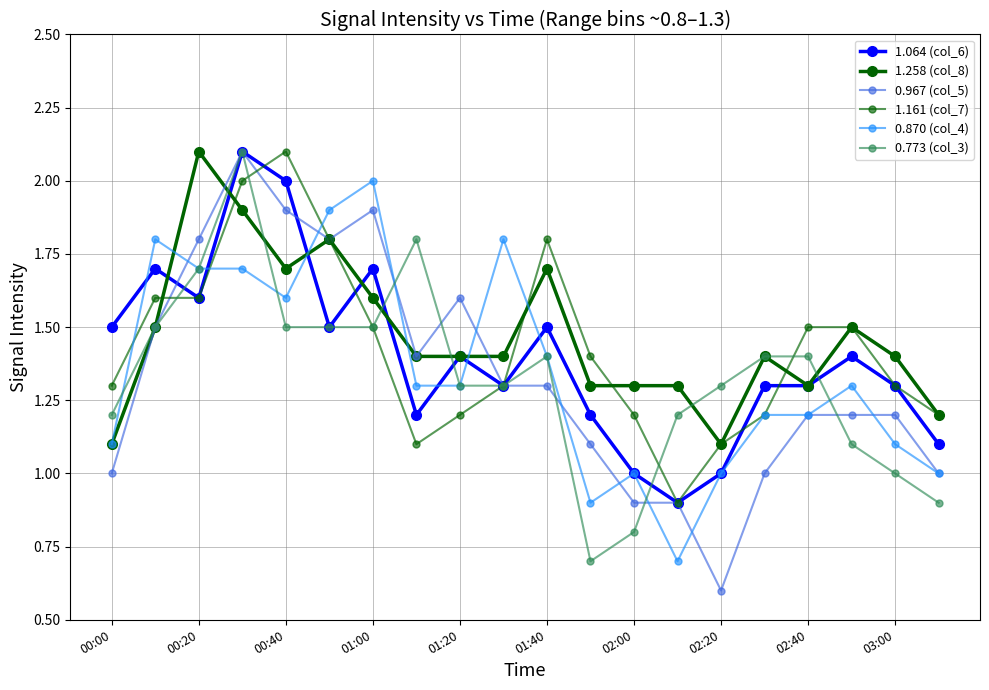

How many series are shown in this chart?

6